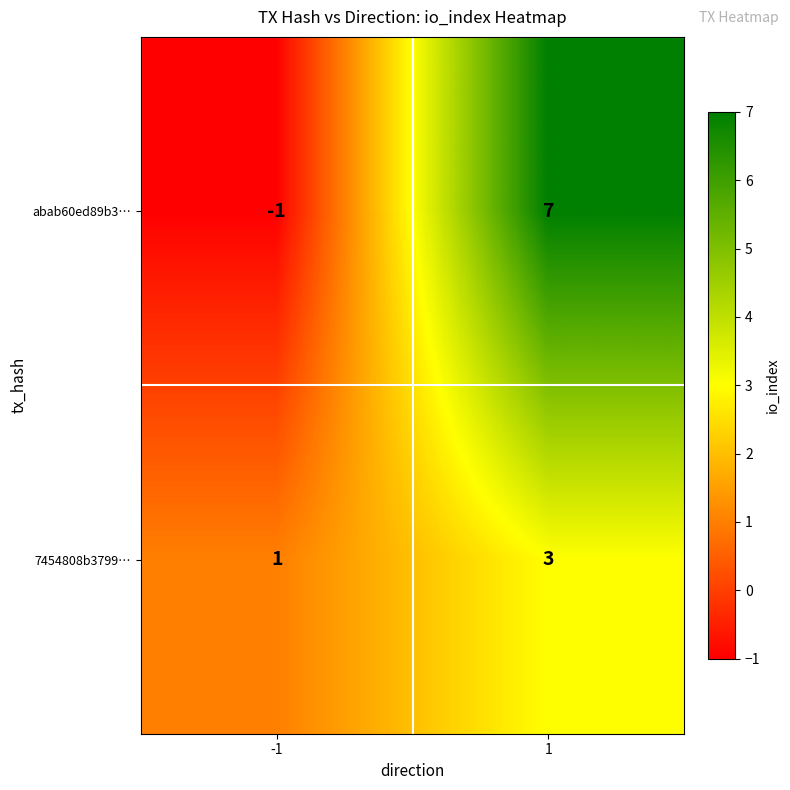

What is the approximate value of abab60ed89b3… at 1?

7